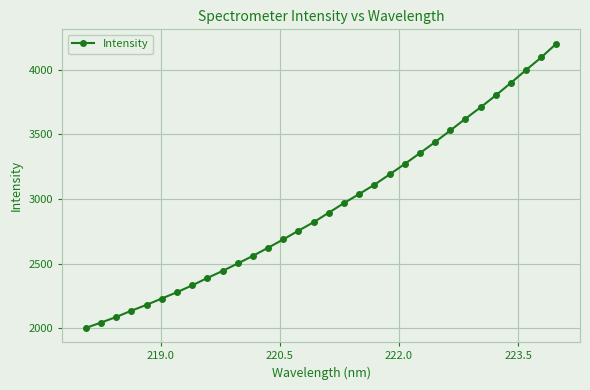

What is the difference between the maximum and second lowest values?

2161.1